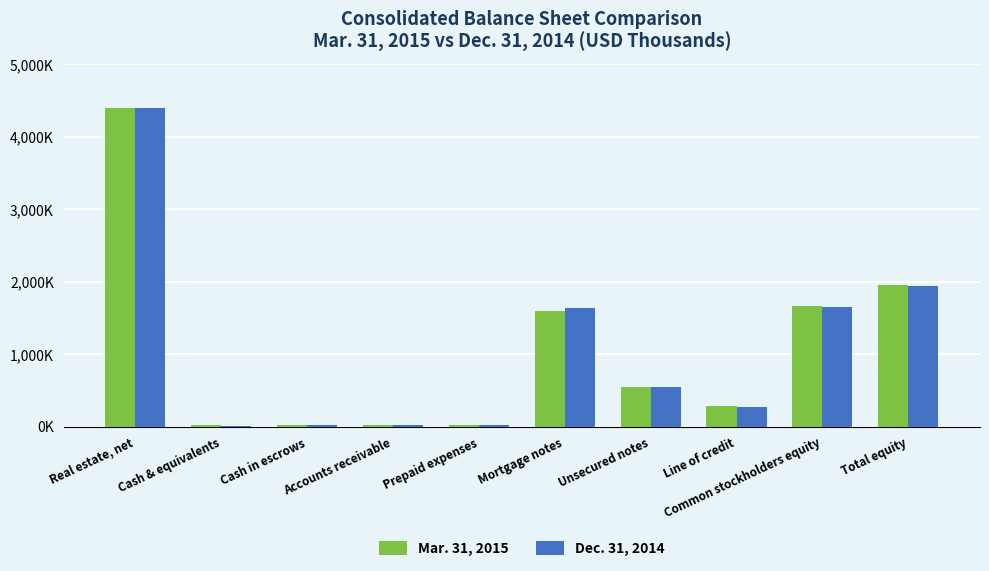

What is the label of the 10th bar from the right?

Real estate, net